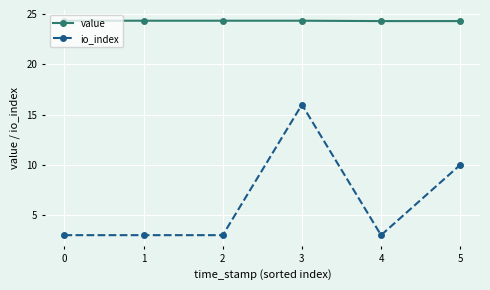

True or false: value and io_index cross at least once.

False